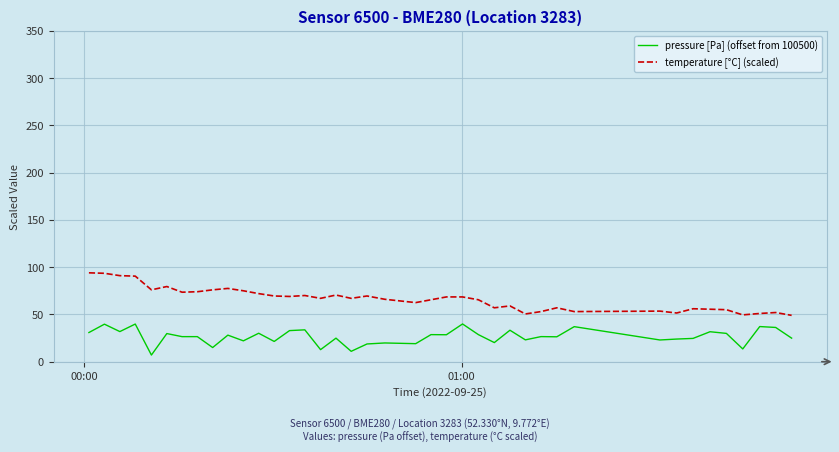

Which series has the largest total across all categories?

temperature [°C] (scaled)